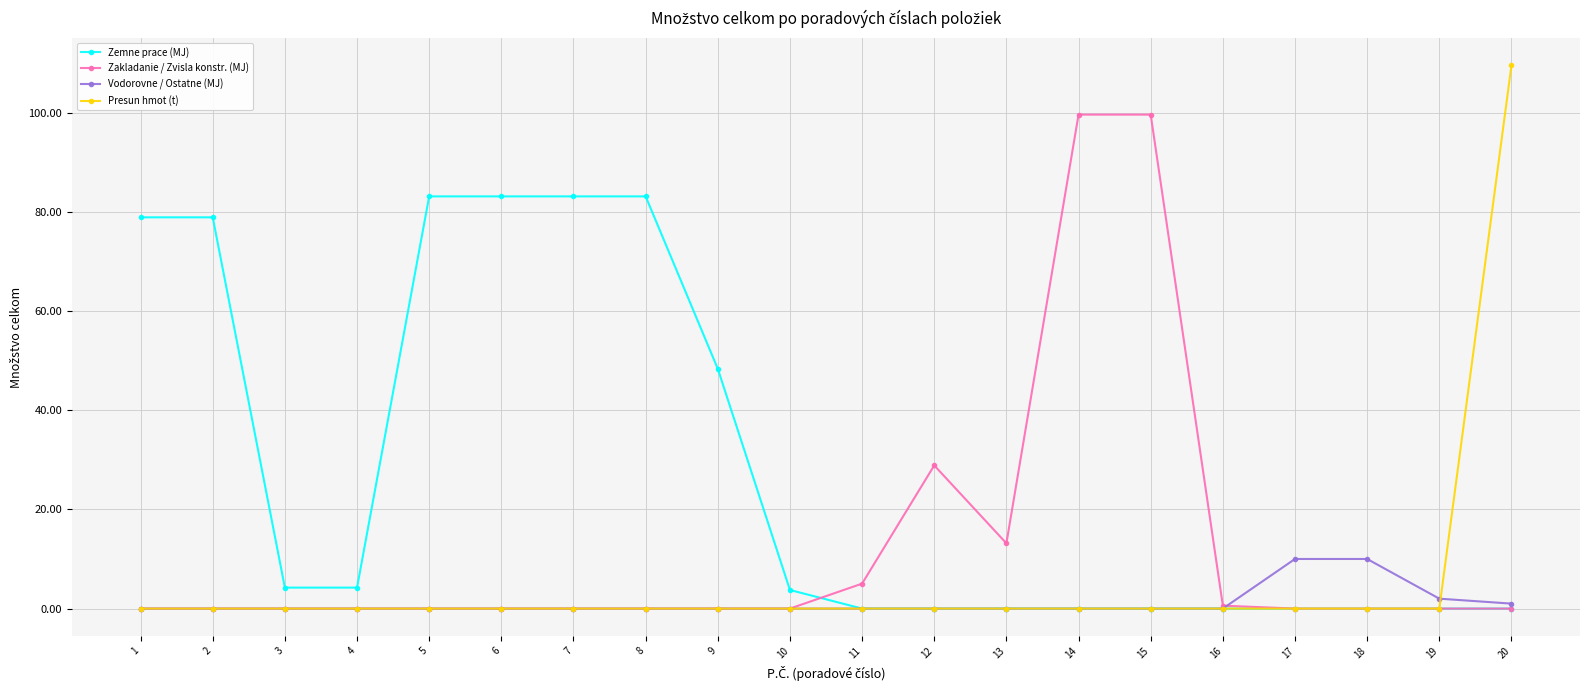

Which label corresponds to the largest value in the chart?

20